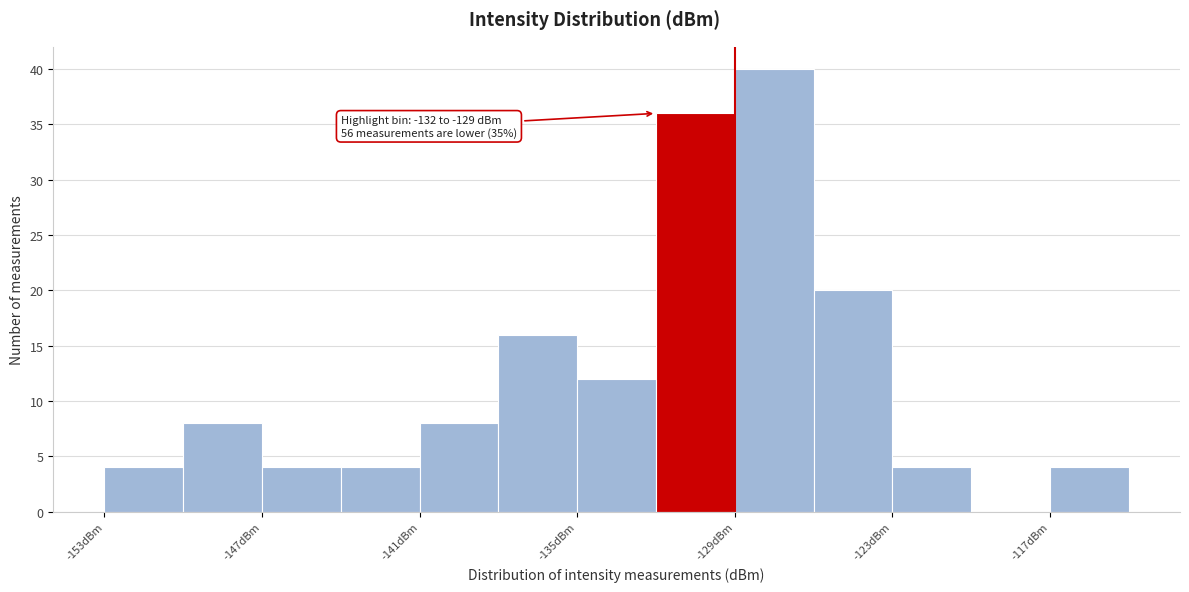

Around what value on the x-axis is the tallest bar? Give the approximate position of its centre, as read against the axis.

-127